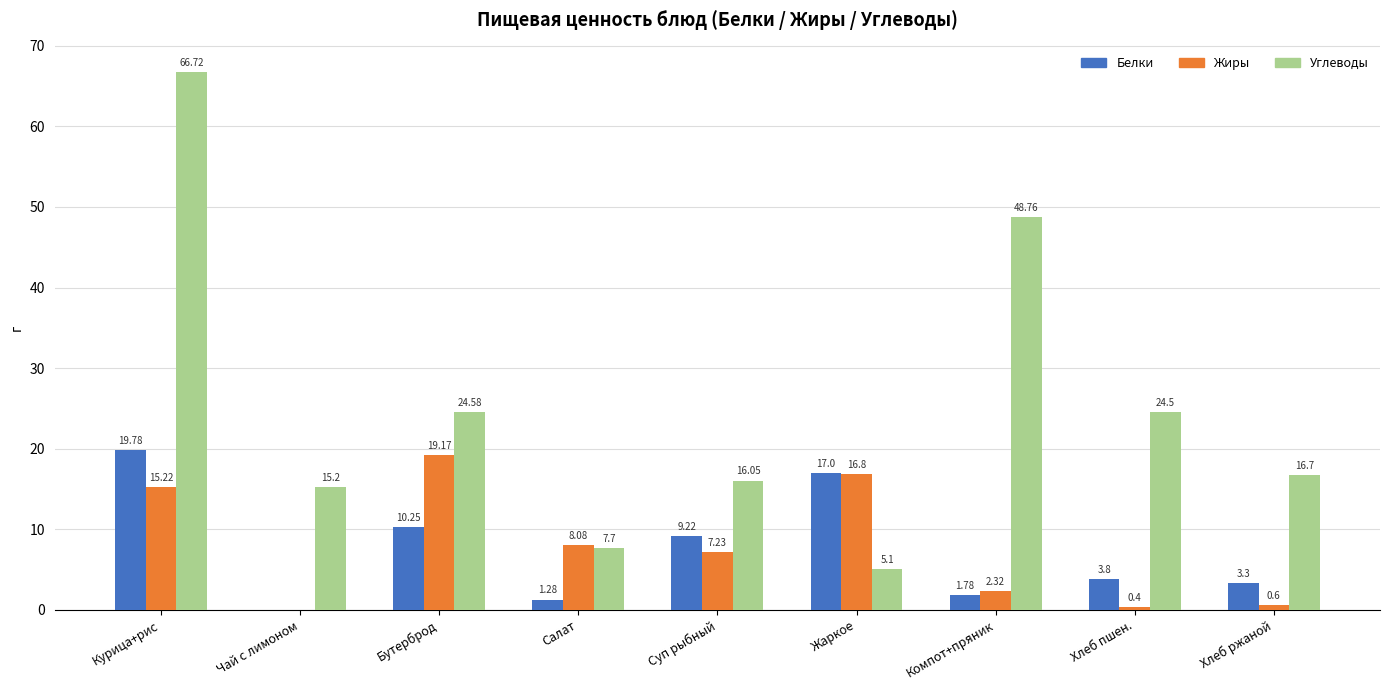

What is the sum of all Белки values?

66.4